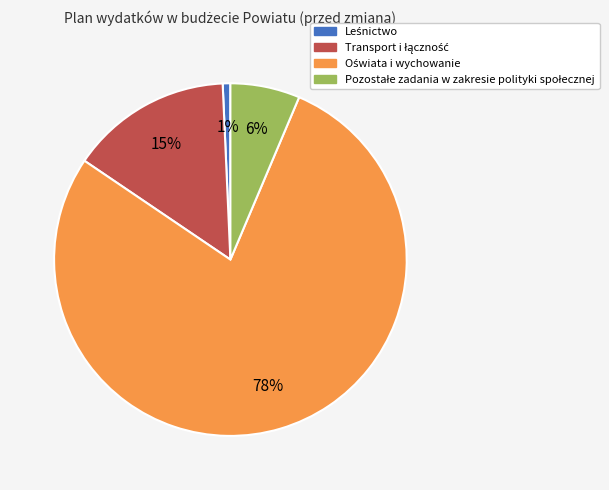

Does any single category account for the majority?

Yes